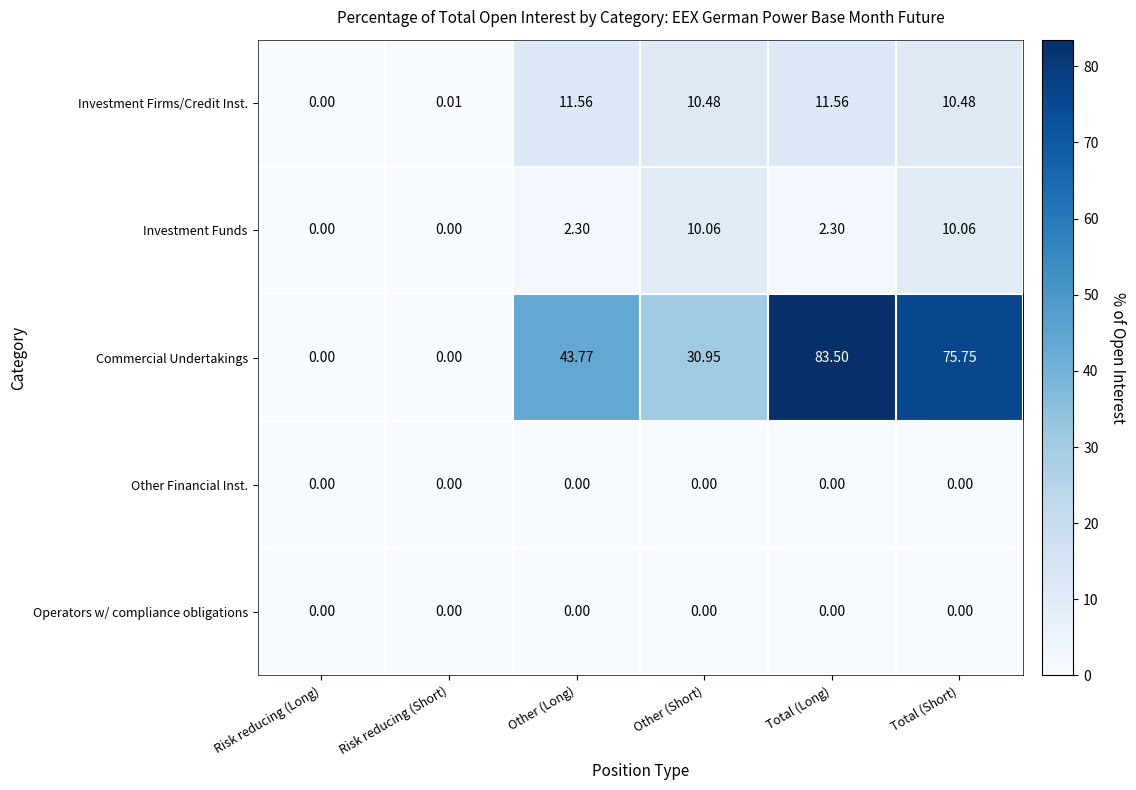

How many values in Commercial Undertakings are above zero?

4